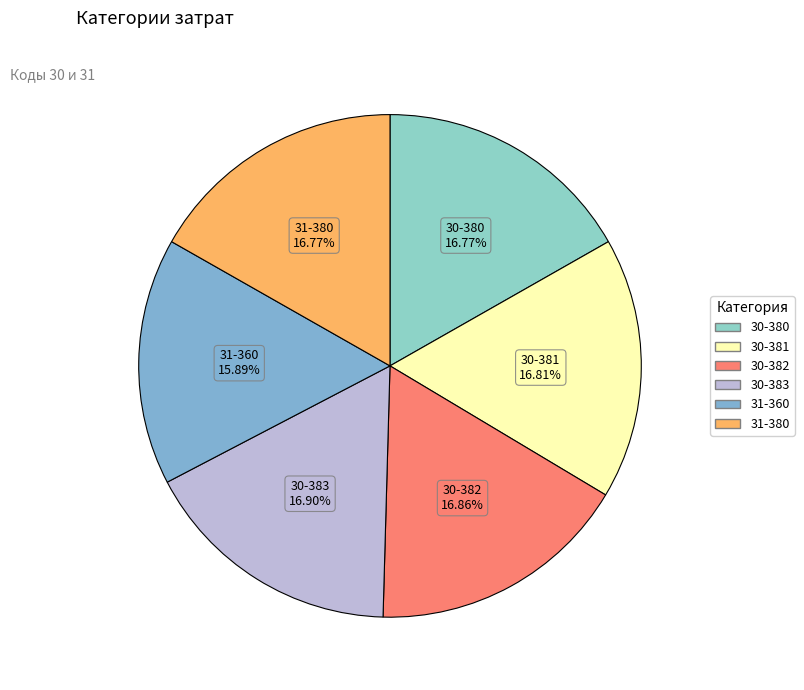

Do 31-380 and 30-381 together represent more than half of the pie?

No